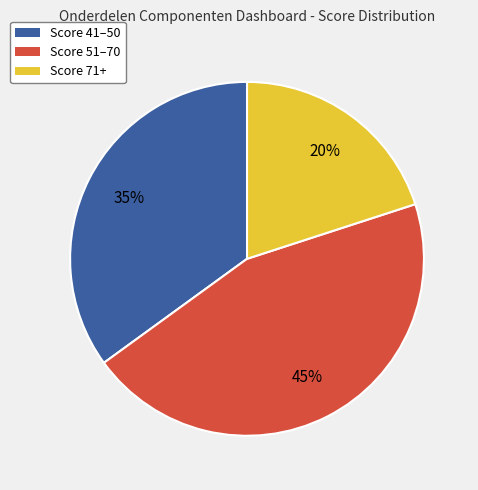

To the nearest percent, what is the difference between the largest and smallest slice percentages?

25%